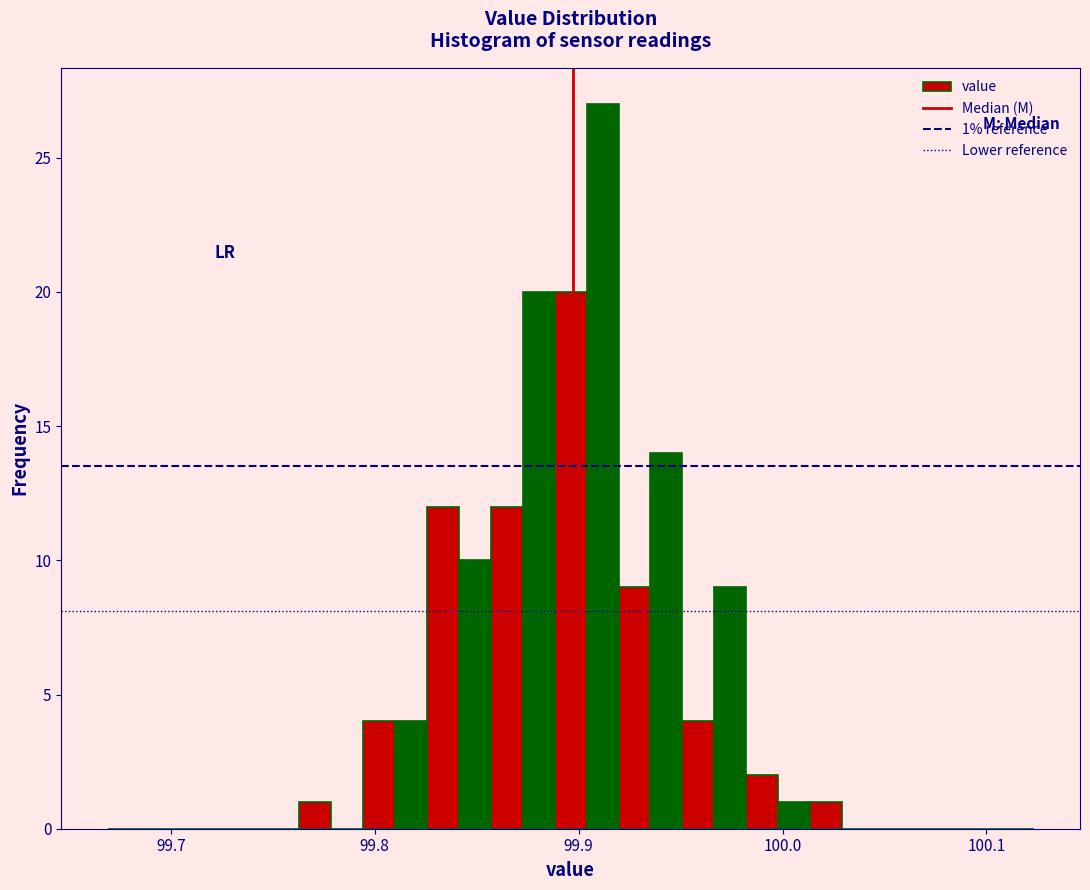

Around what value on the x-axis is the tallest bar? Give the approximate position of its centre, as read against the axis.

99.91